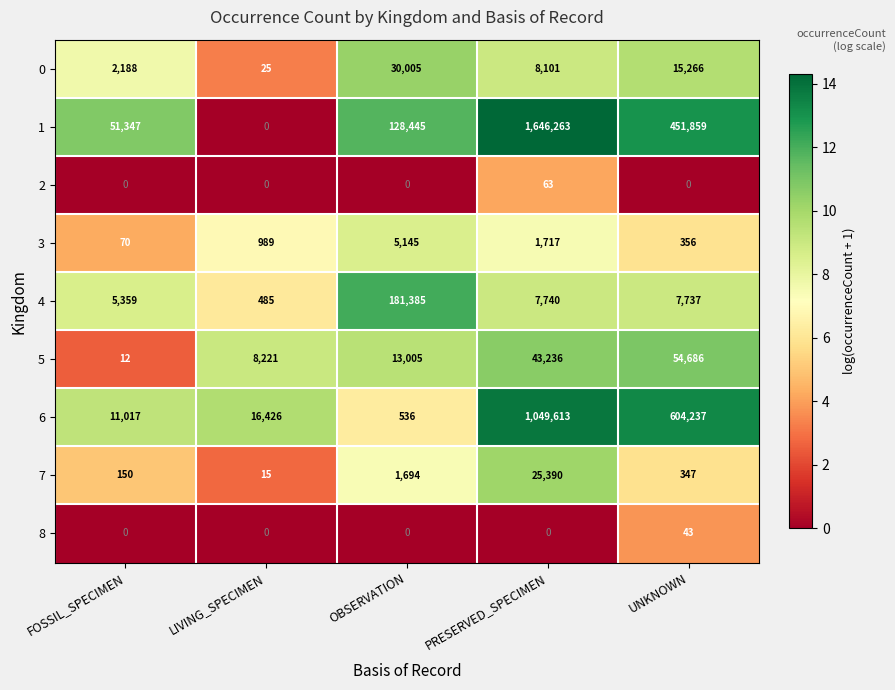

What is the difference between the maximum and minimum values in the 4 series?

180900